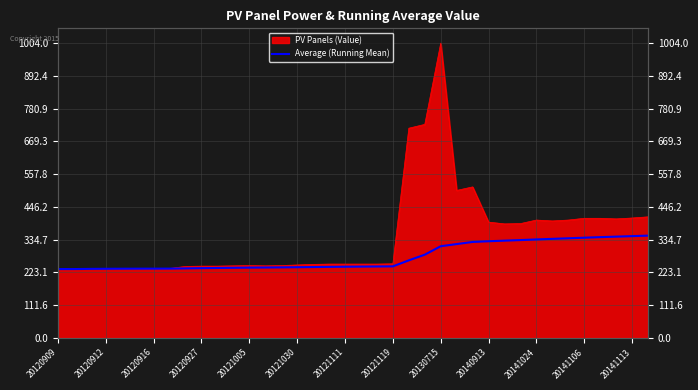

What is the difference between the values at 20141106 and 20140913?

12.1